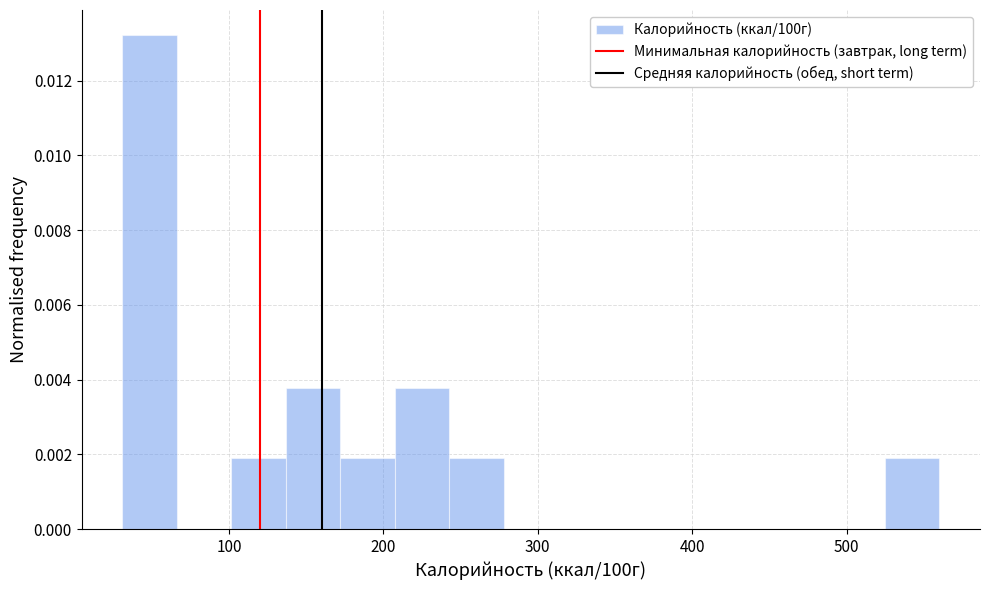

Read against the x-axis, roughly where is the centre of the tallest bar?

50